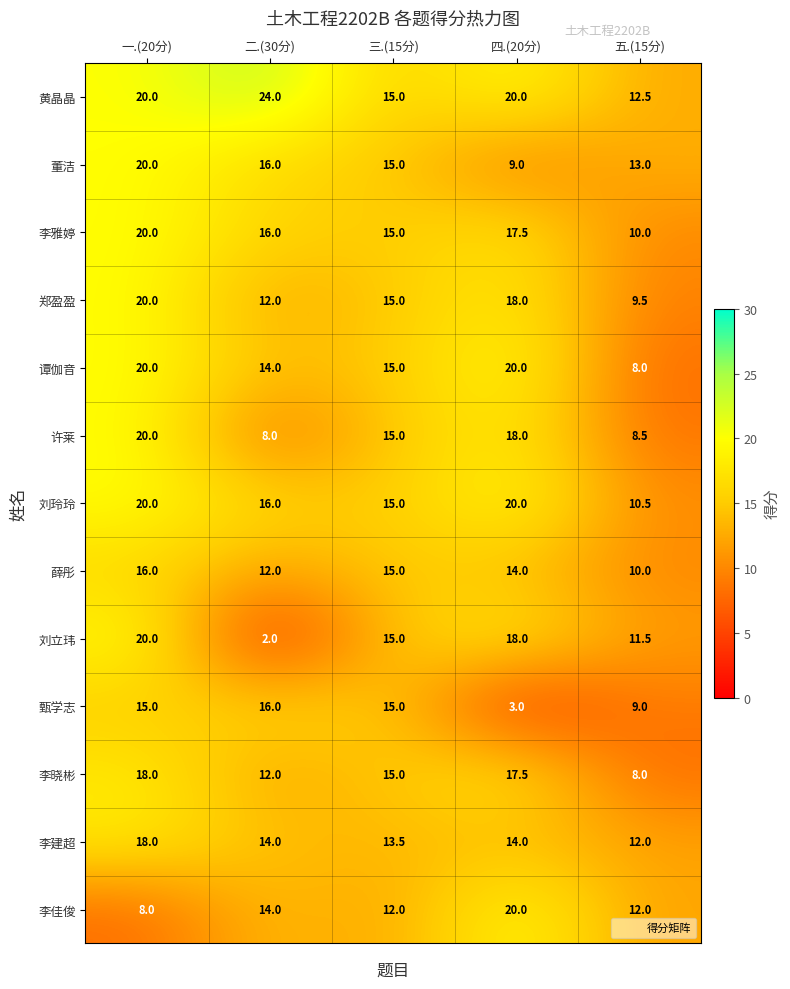

What is the total value across all series at 四.(20分)?

209.0